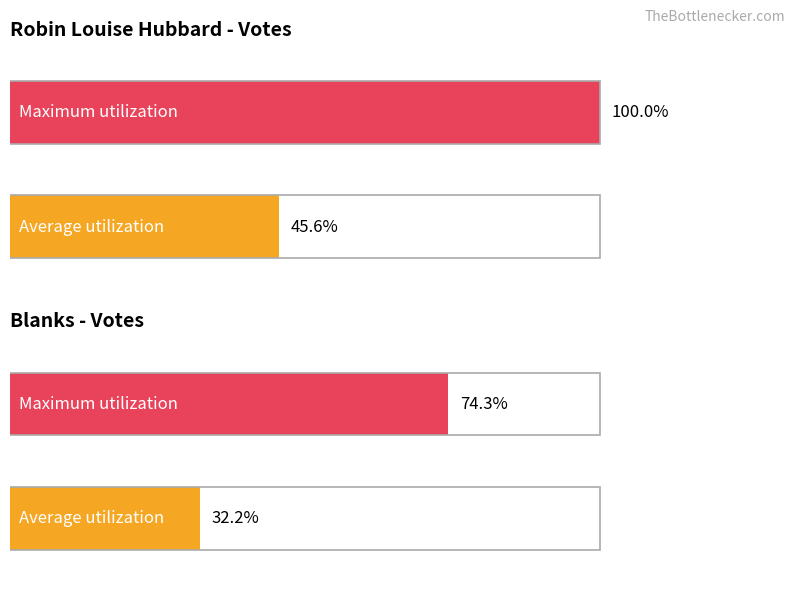

Is the value of Blanks at Average utilization greater than the value of Robin Louise Hubbard at Average utilization?

No